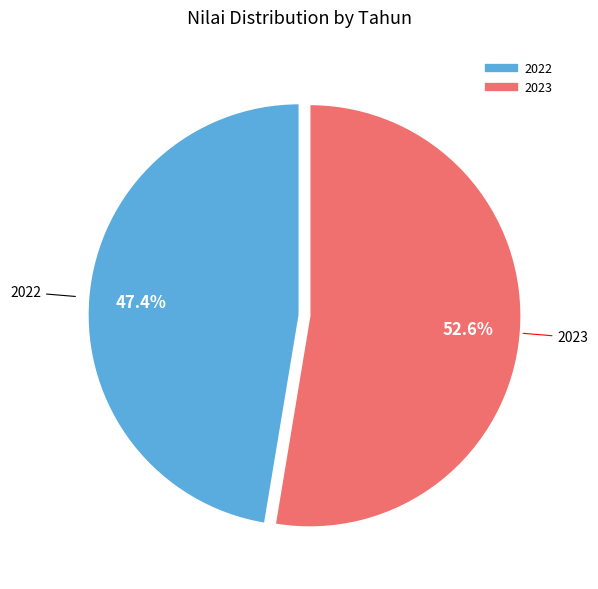

Rank the categories by value from lowest to highest.

2022, 2023